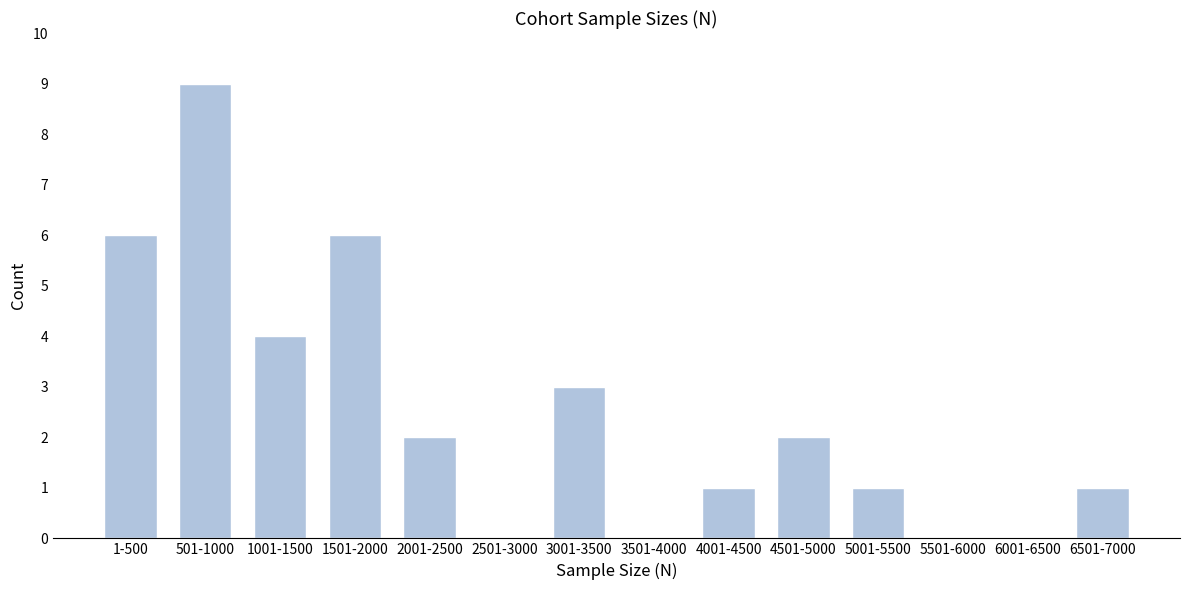

What is the sum of all values?

35